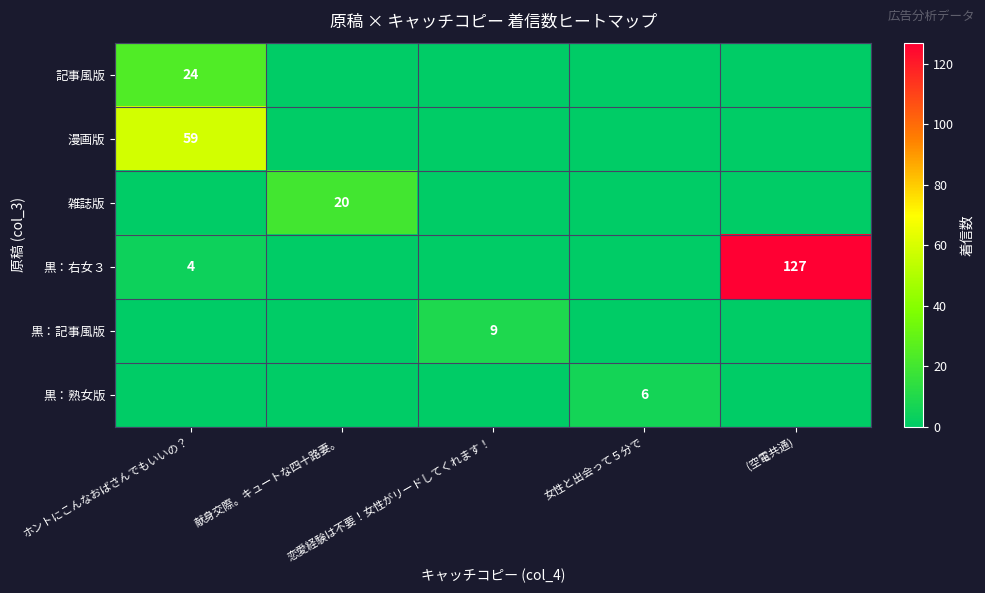

At which category does the chart reach its minimum across all series?

献身交際。キュートな四十路妻。